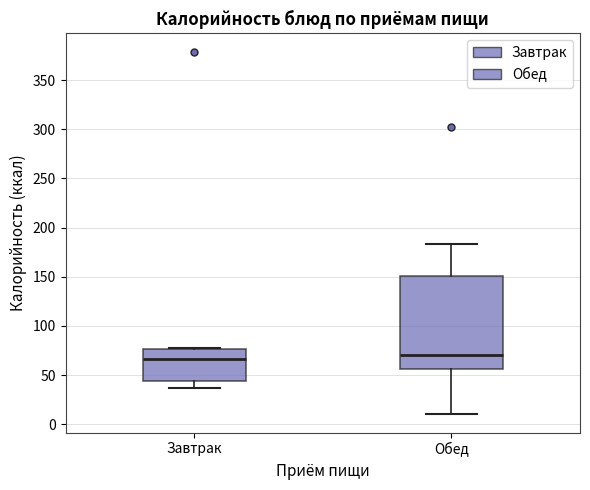

Reading left to right, transcribe this box plot: for each box, give where its median line is, the range the box spans, and where its two whiskers end, as read against the y-axis. The values are not printed on the chart, so give them approximately, as read against the axis.

Завтрак: median 65, box 45 to 75, whiskers 35 to 80
Обед: median 70, box 55 to 150, whiskers 10 to 185